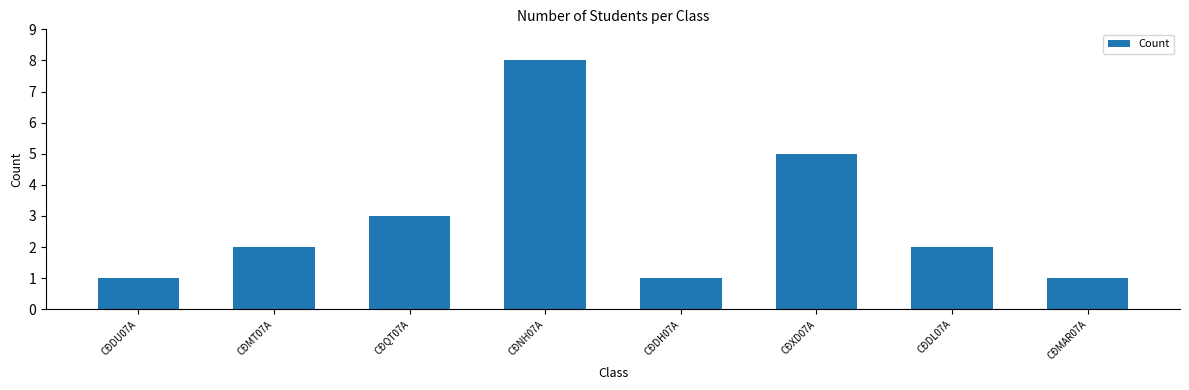

Which has a higher value, CĐDL07A or CĐDH07A?

CĐDL07A